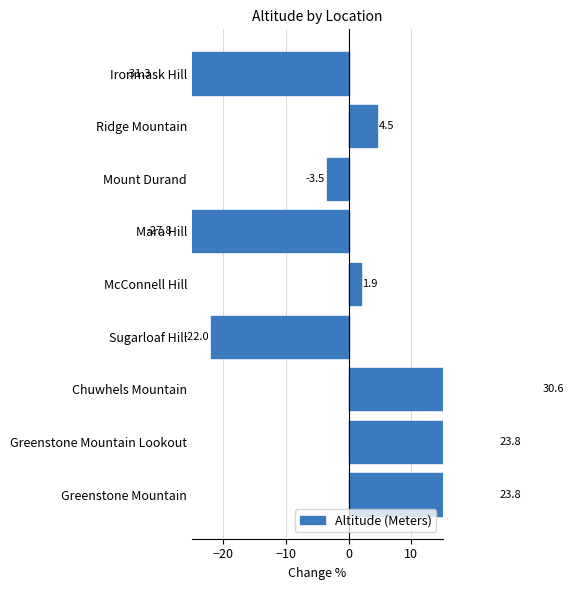

Reading right to left, what are all the values shown in this chart?

-31.3	4.5	-3.5	-27.8	1.9	-22.0	30.6	23.8	23.8